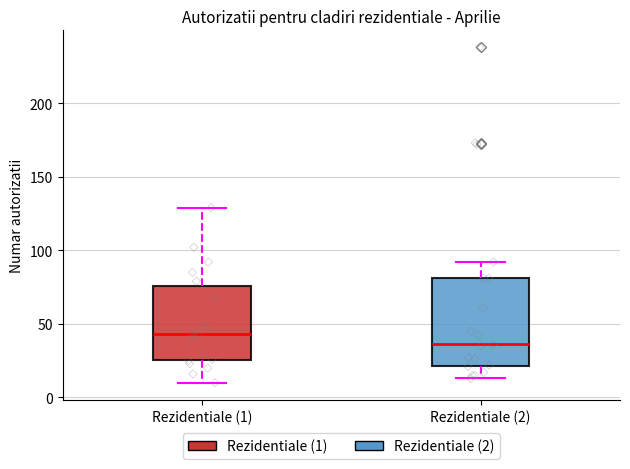

Which box is the tallest, from its lower edge to its upper edge?

Rezidentiale (2)